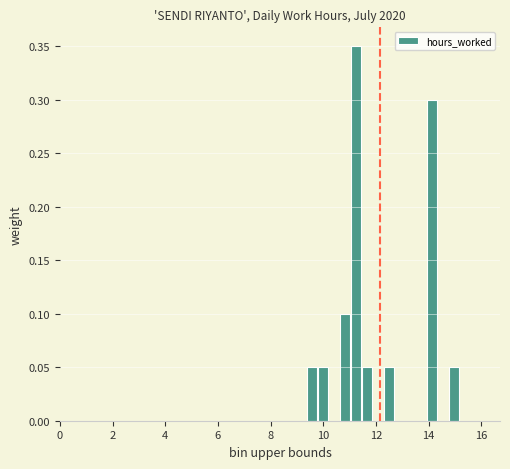

Read against the x-axis, roughly where is the centre of the tallest bar?

11.2